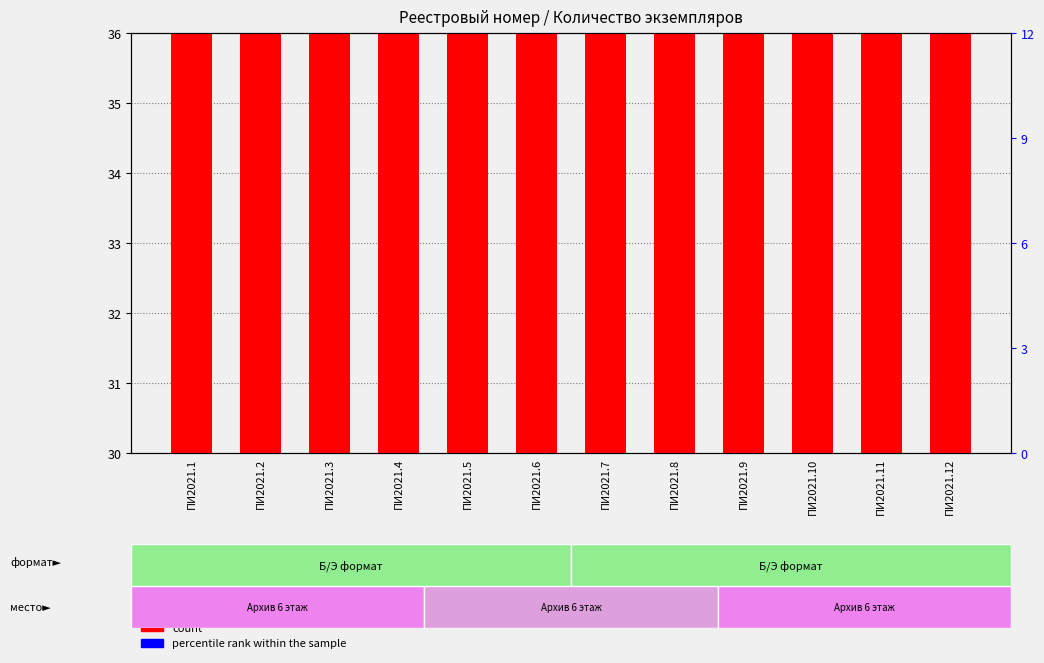

How many data points does each series have?

12